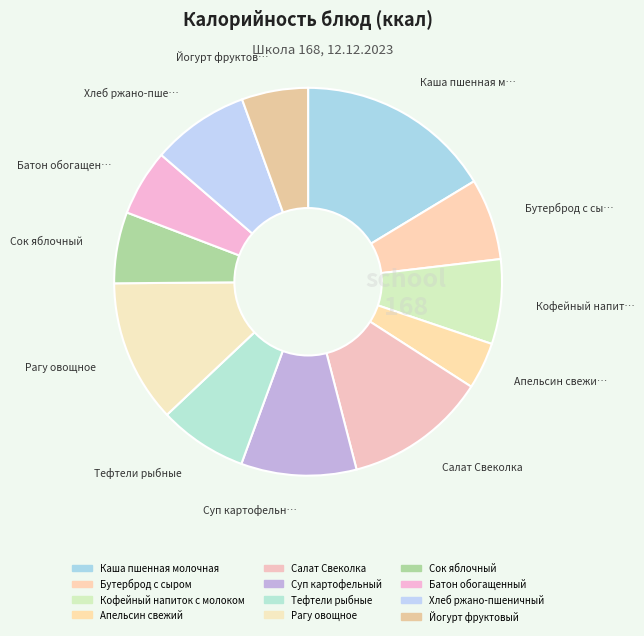

What is the smallest slice in the pie chart?

Апельсин свежий